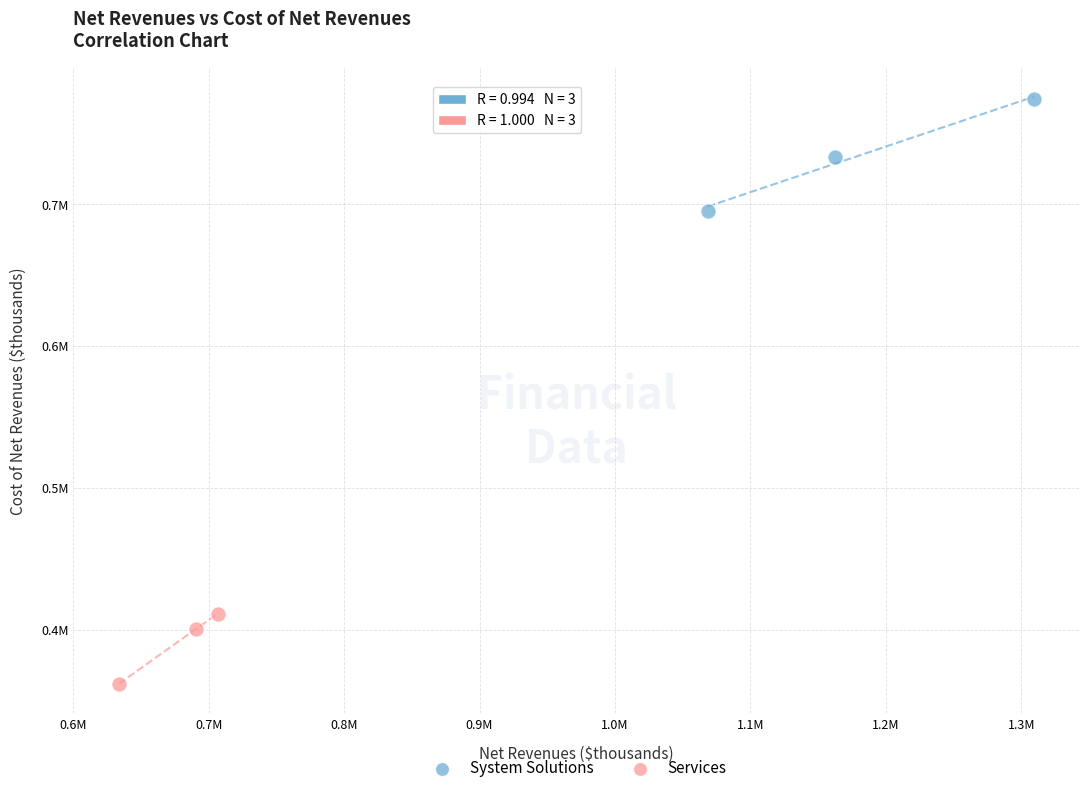

Which series reaches the minimum Y coordinate?

Services